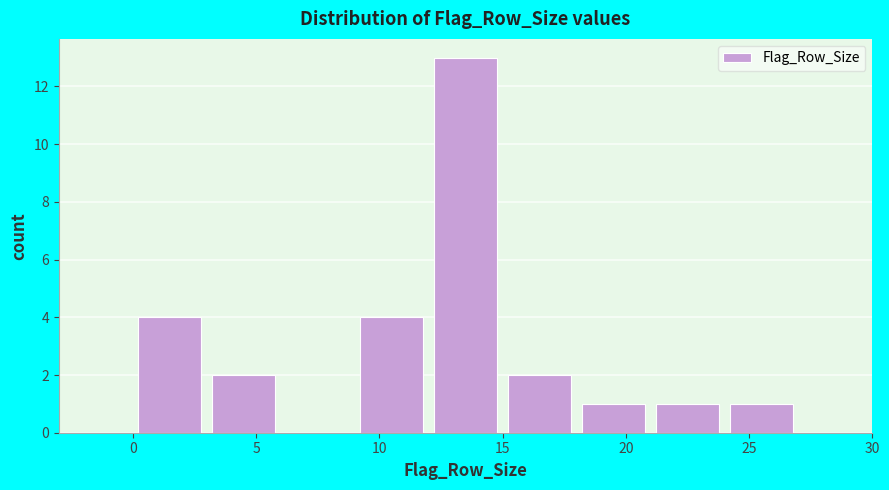

Over which range of the x-axis is the bar tallest?

12 to 15